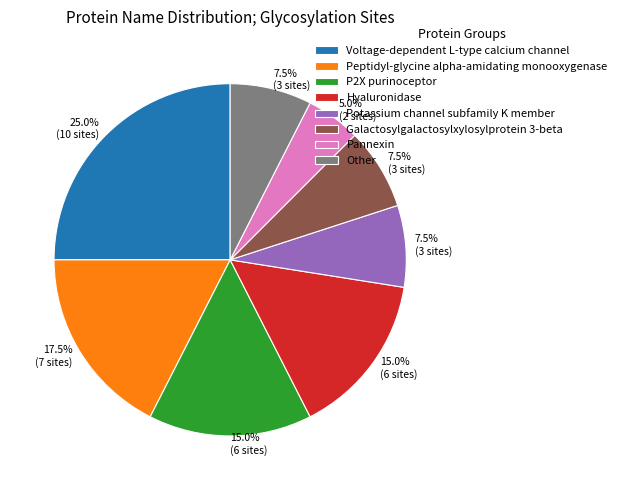

To the nearest percent, what portion does Pannexin represent?

5%